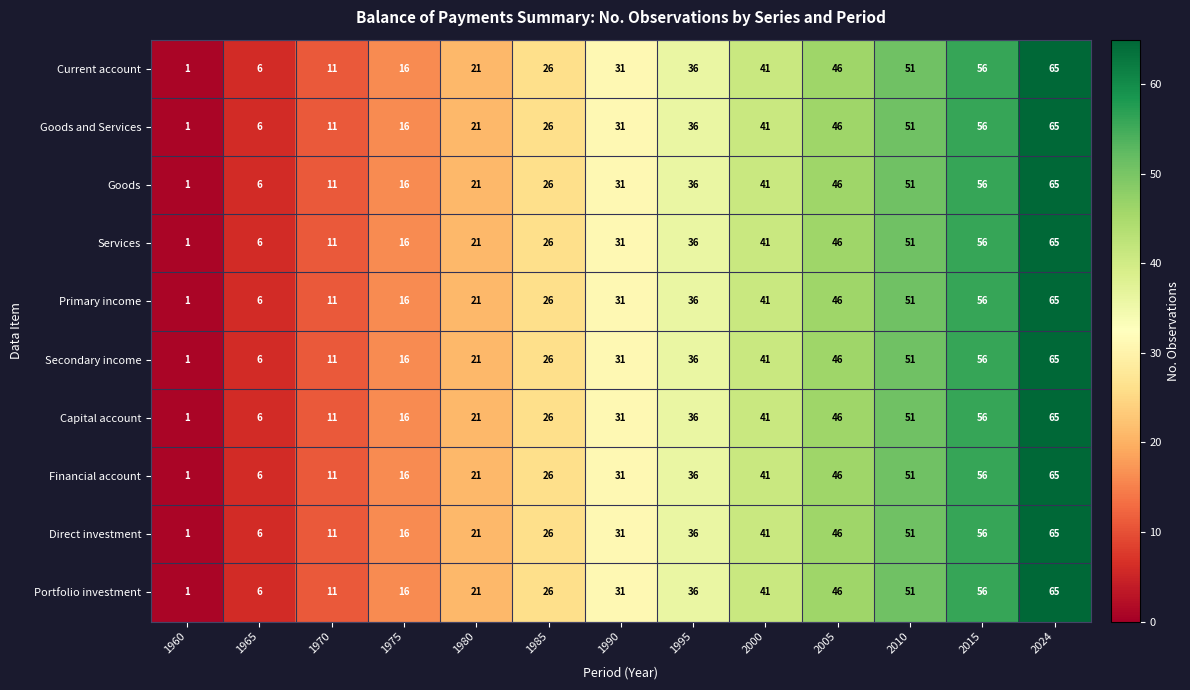

Is the value of Capital account at 2015 greater than the value of Portfolio investment at 1975?

Yes